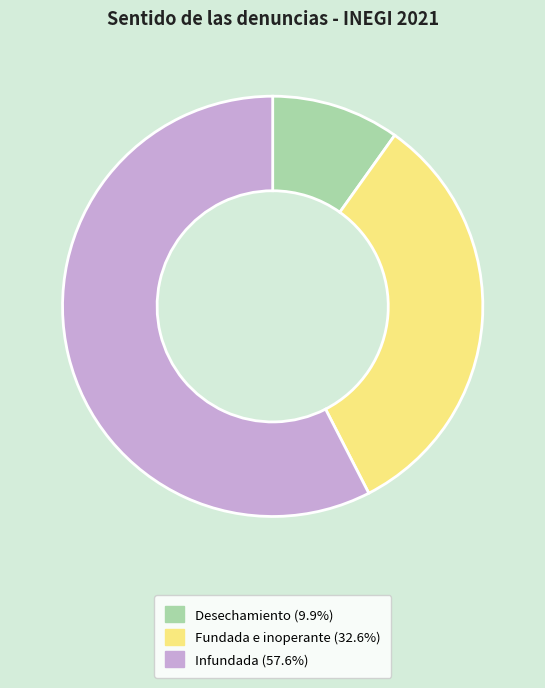

How many slices are in this pie chart?

3